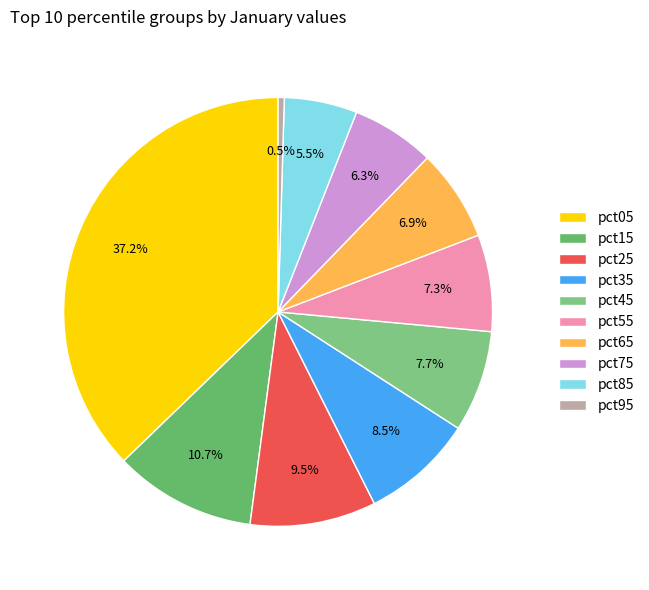

To the nearest percent, what is the difference between the largest and smallest slice percentages?

37%